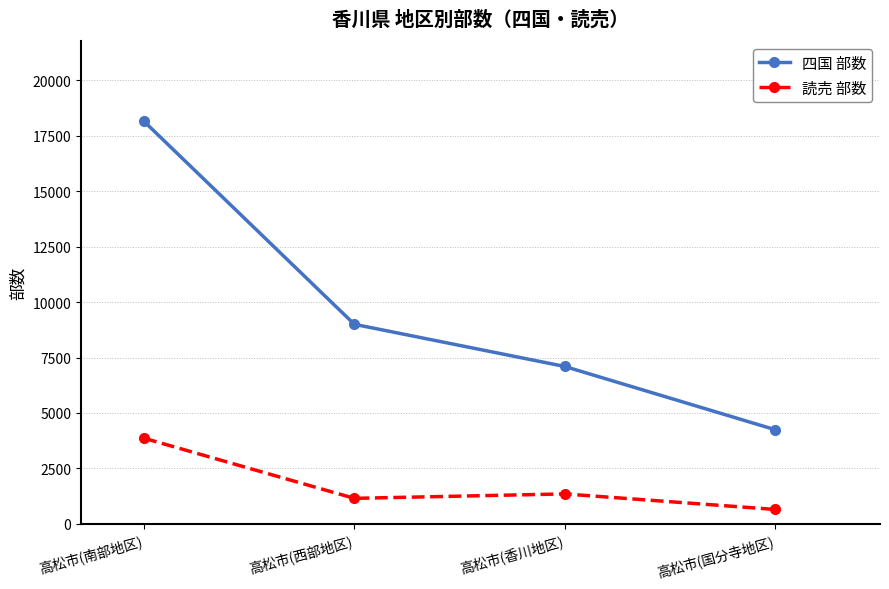

Which series has the largest range (max minus min)?

四国 部数